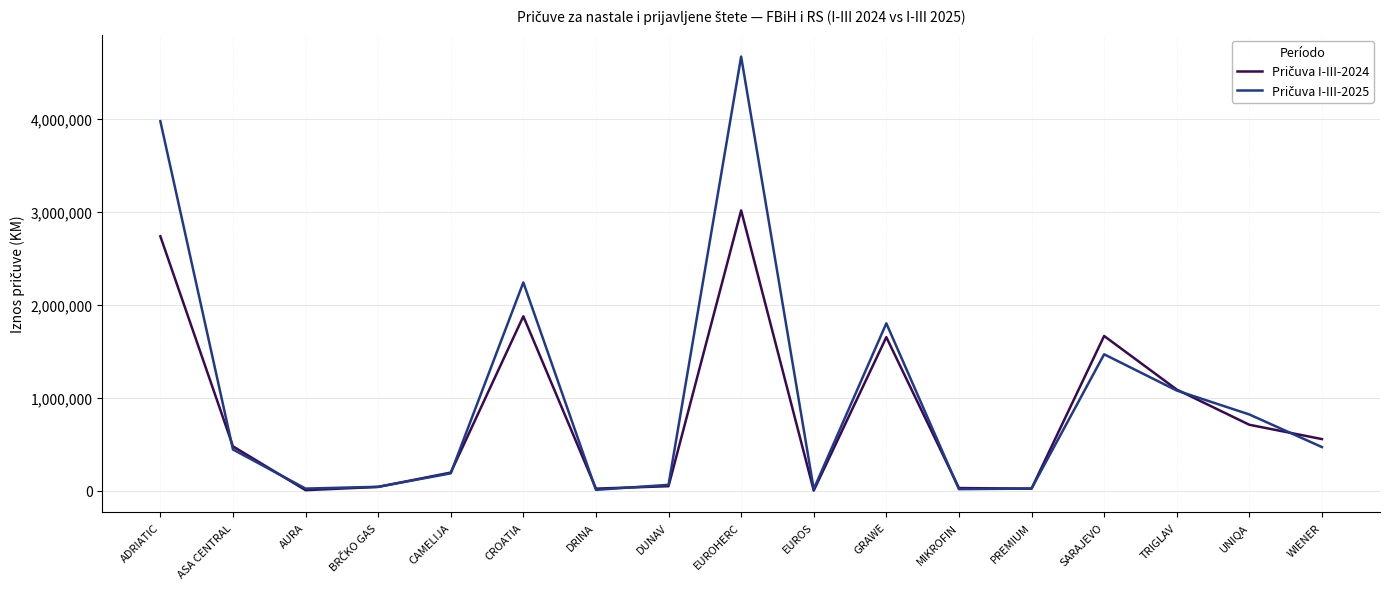

What is the difference between the highest and lowest values at GRAWE?

149168